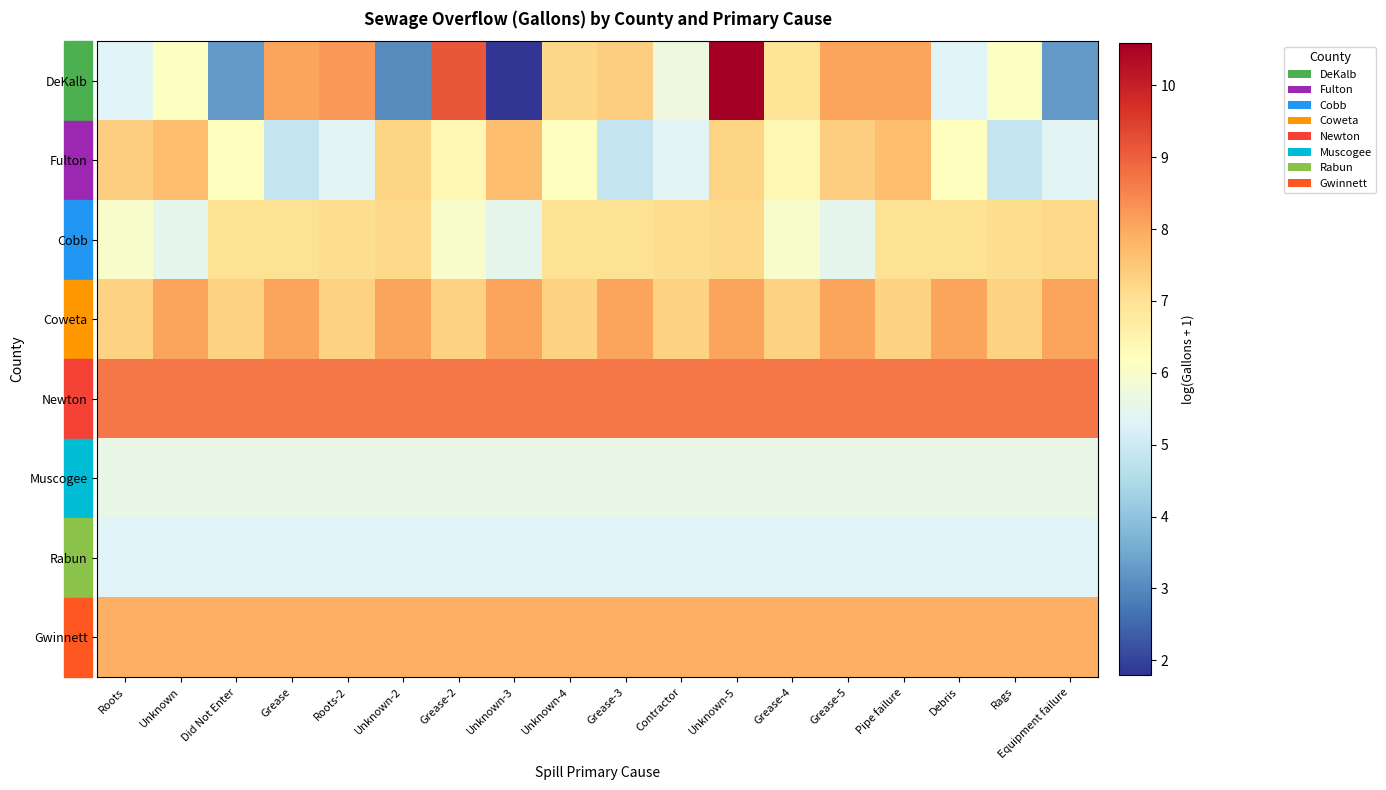

Between Unknown and Unknown-2, which is larger?

Unknown